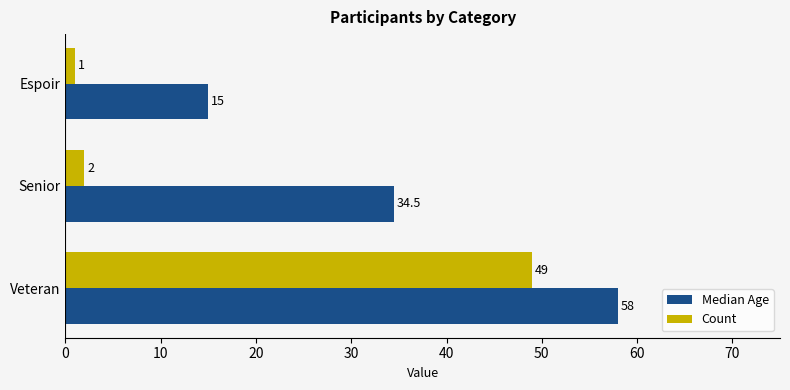

How many Median Age values are between 15 and 58?

3